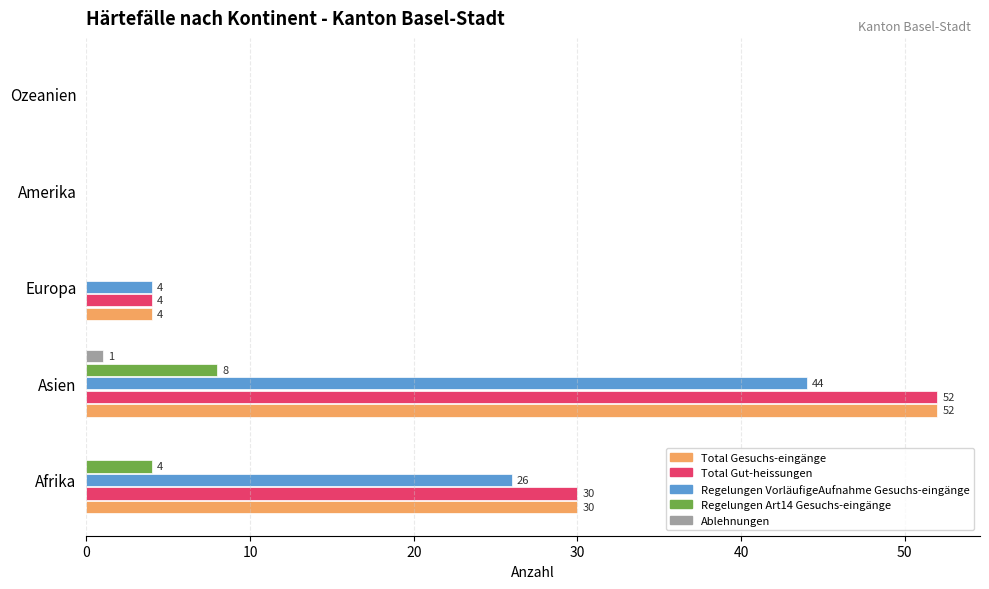

What is the sum of all Regelungen VorläufigeAufnahme Gesuchs-eingänge values?

74